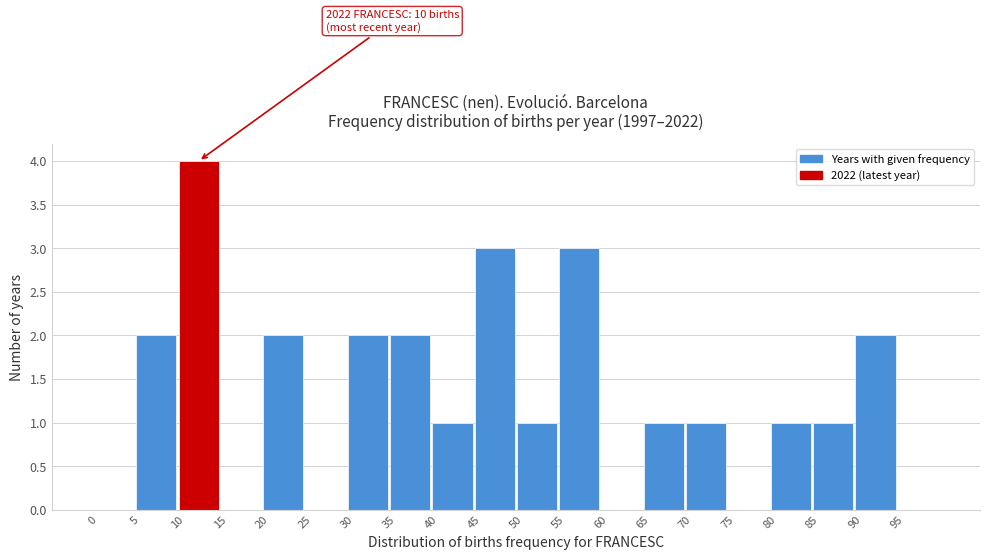

Over which range of the x-axis is the bar tallest?

10 to 15